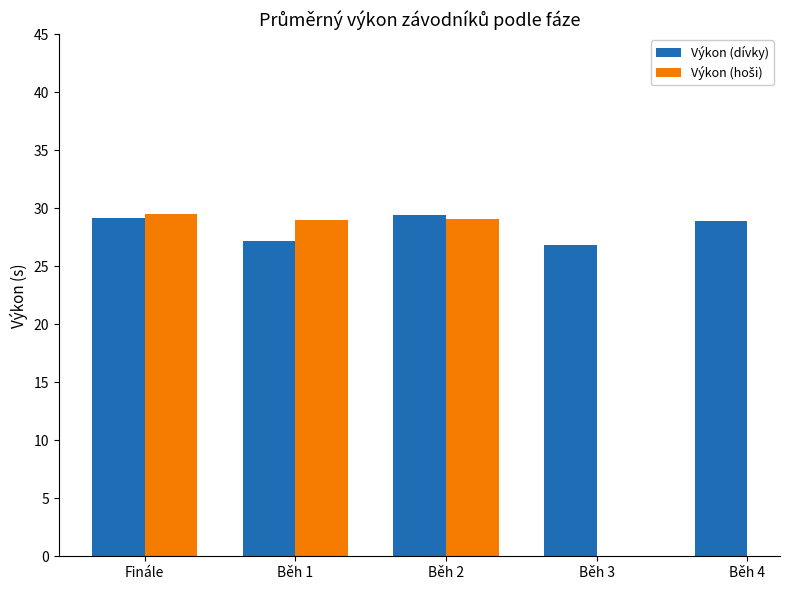

Is the value of Výkon (dívky) at Běh 3 greater than the value of Výkon (hoši) at Finále?

No